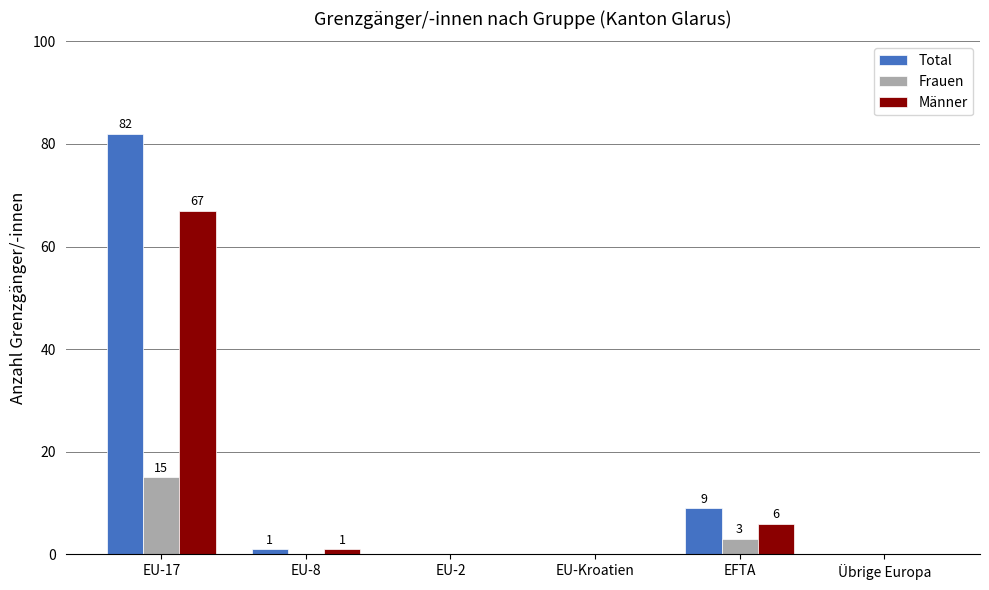

What is the total value across all series at EU-17?

164